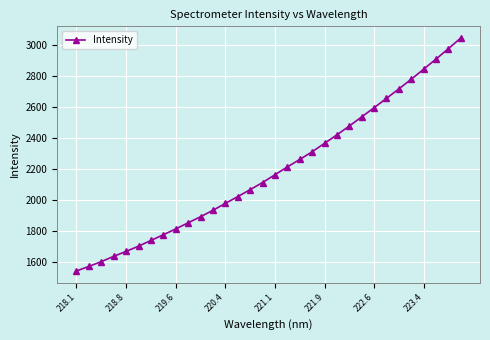

What is the sum of all values?

70176.9